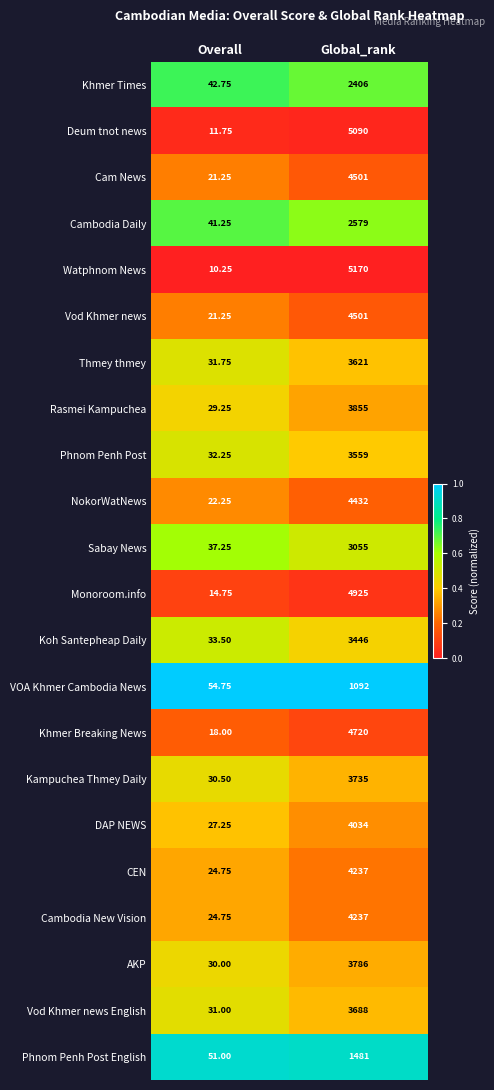

Which category has the highest value in the NokorWatNews series?

Global_rank